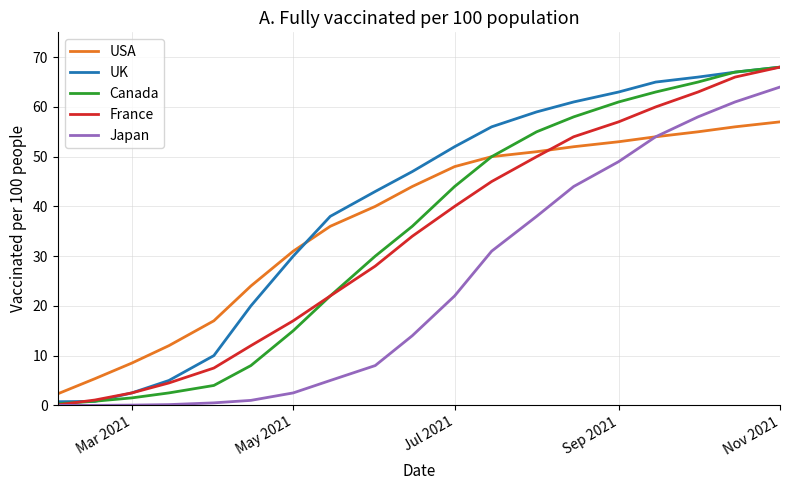

Which series has the largest total across all categories?

UK